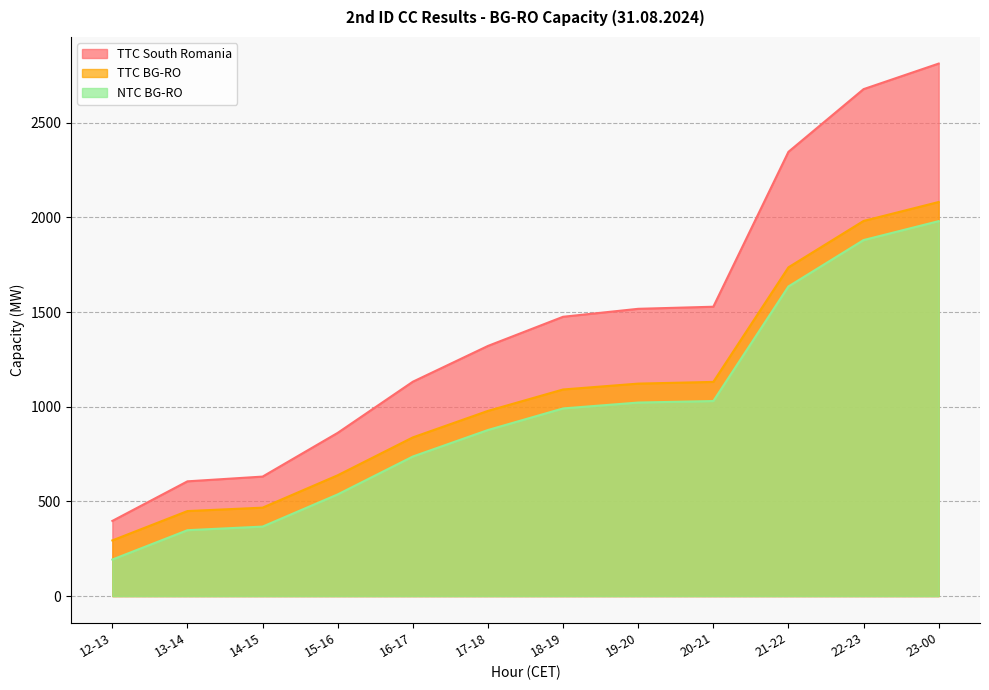

What value does the NTC BG-RO series have at 23-00, to the nearest 10?

1980